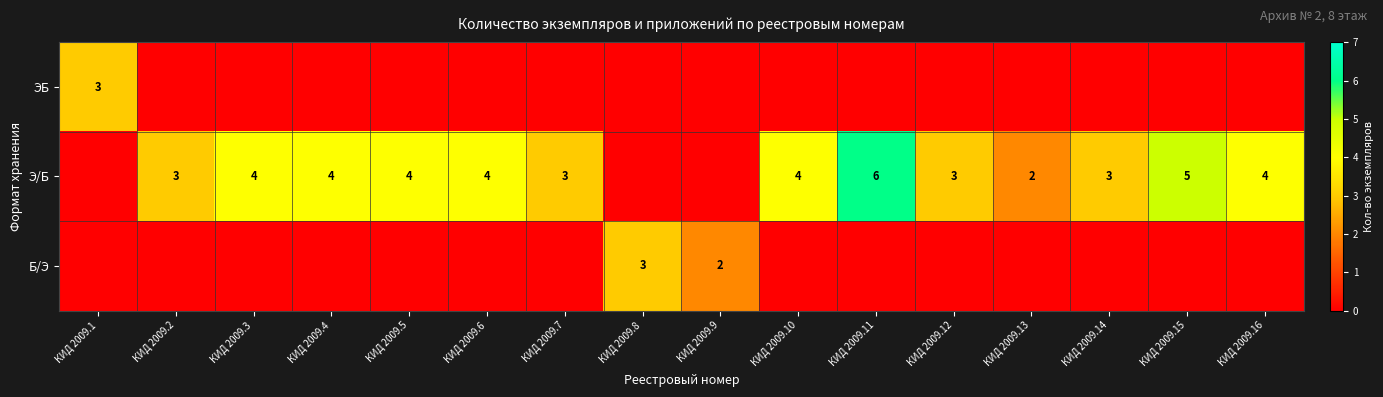

At which category is the sum across all series the highest?

КИД 2009.11